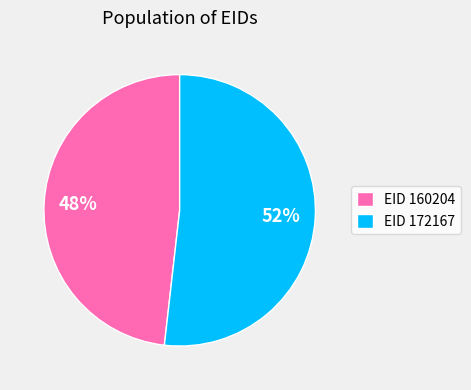

Is there a majority slice in this chart?

Yes